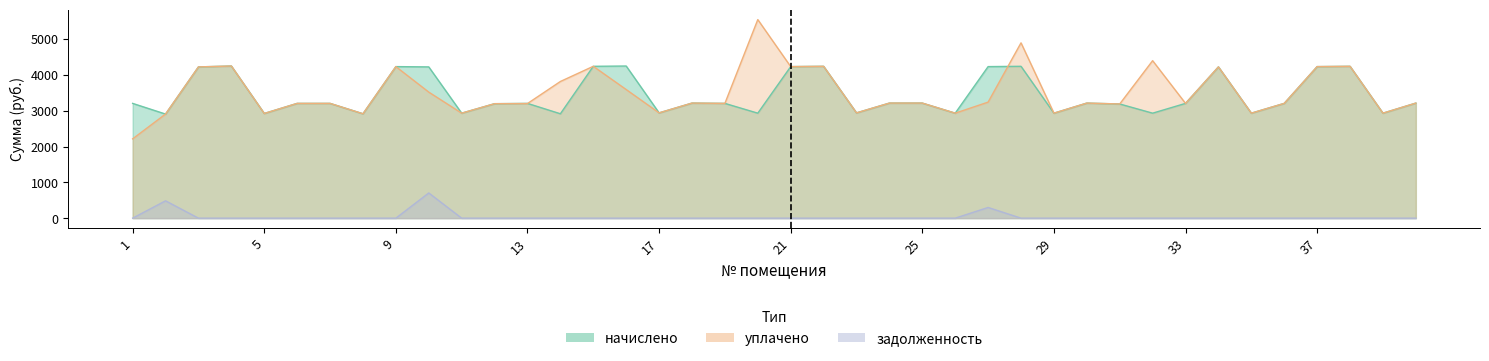

True or false: начислено and уплачено cross at least once.

True